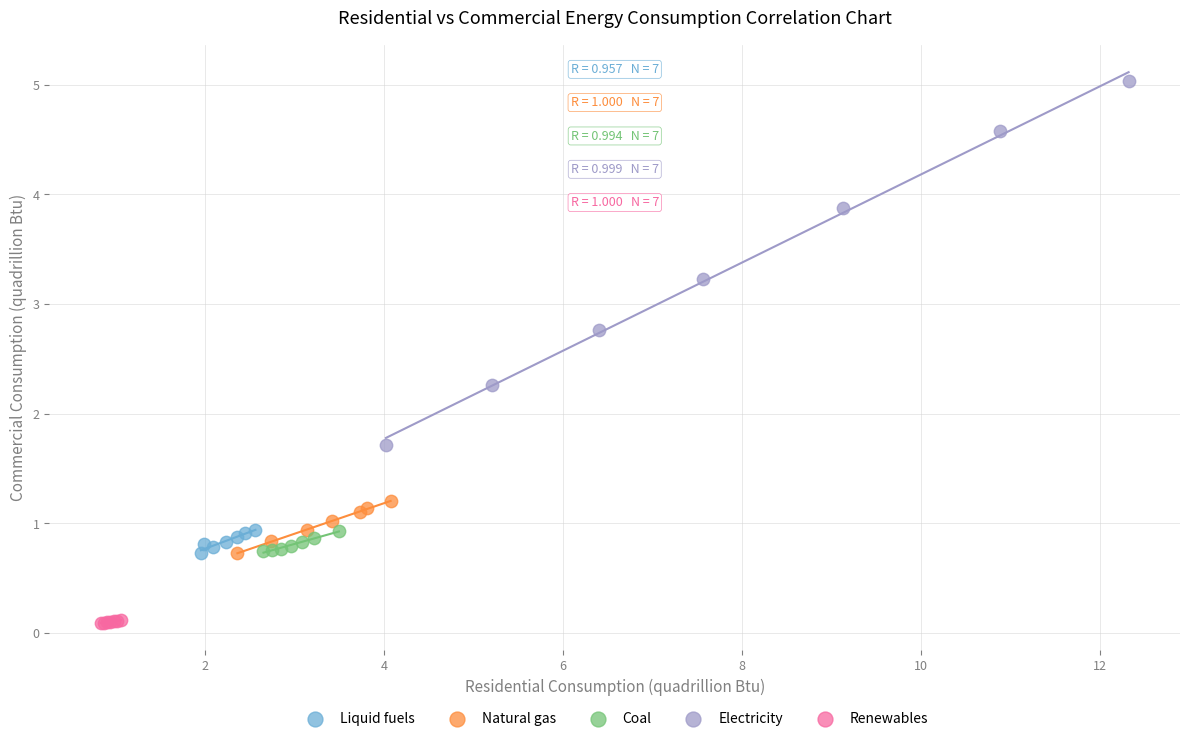

Which series reaches the maximum Y coordinate?

Electricity